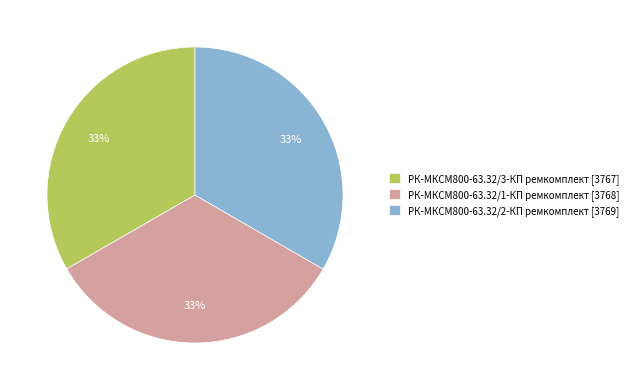

To the nearest percent, what is the combined percentage of РК-МКСМ800-63.32/3-КП ремкомплект [3767] and РК-МКСМ800-63.32/2-КП ремкомплект [3769]?

67%